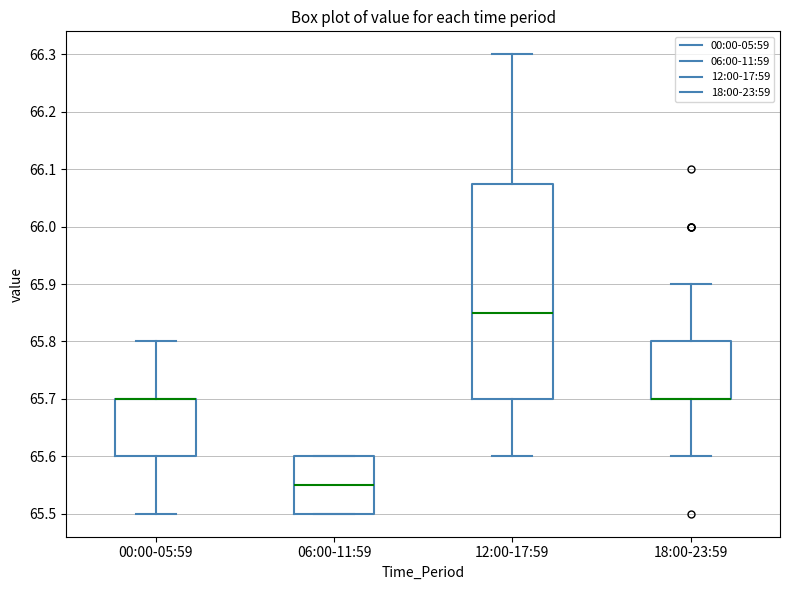

Which box is the tallest, from its lower edge to its upper edge?

12:00-17:59